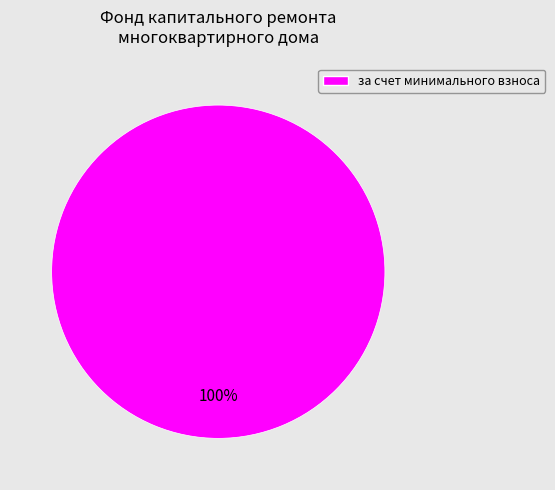

Count the number of slices in the pie.

1